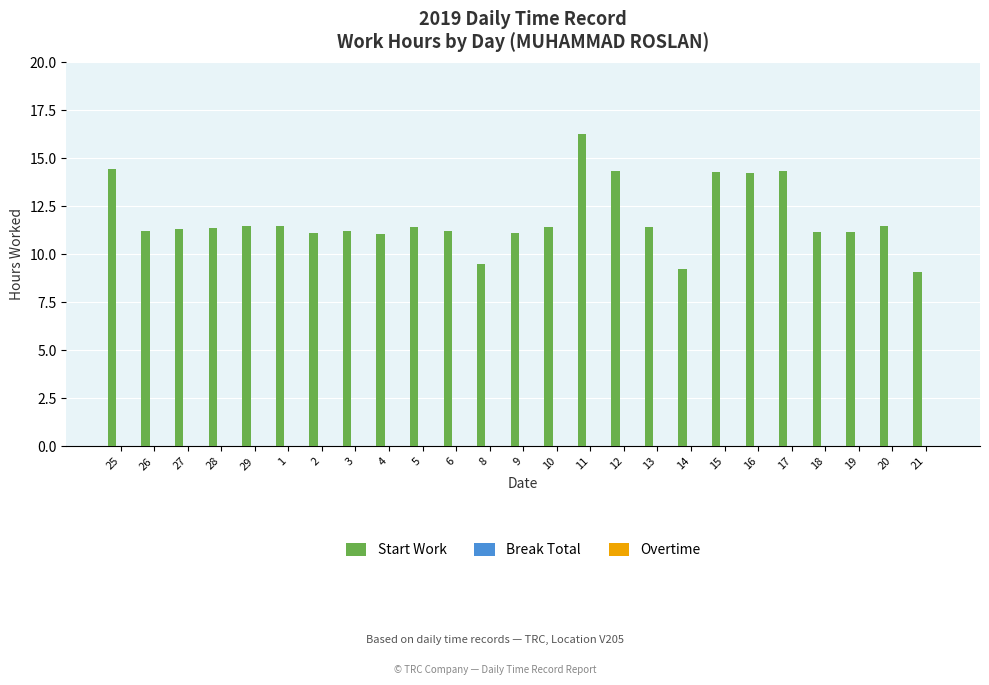

What is the smallest value displayed?

9.1